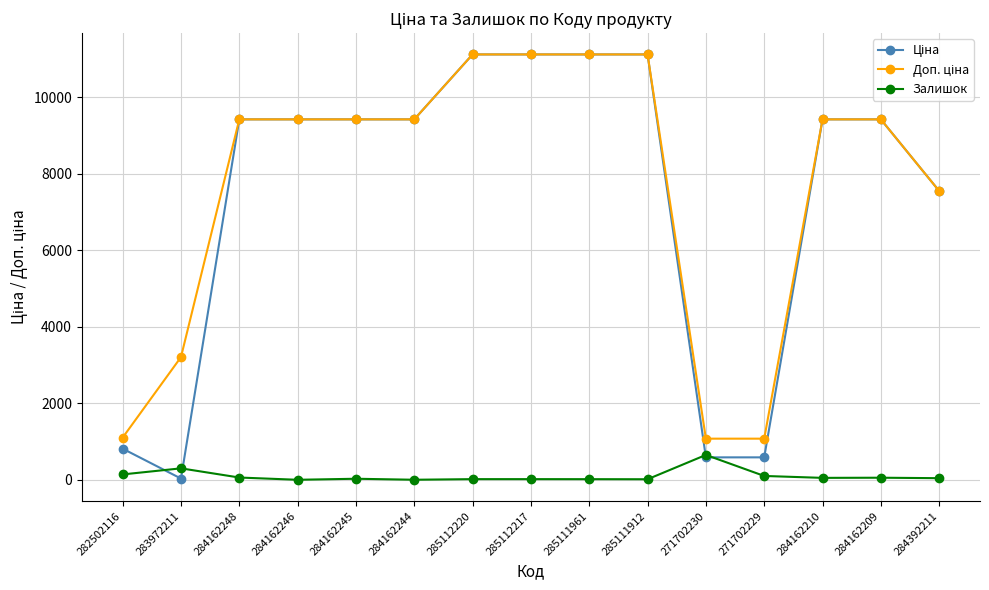

What is the highest value of the Залишок series?

649.0